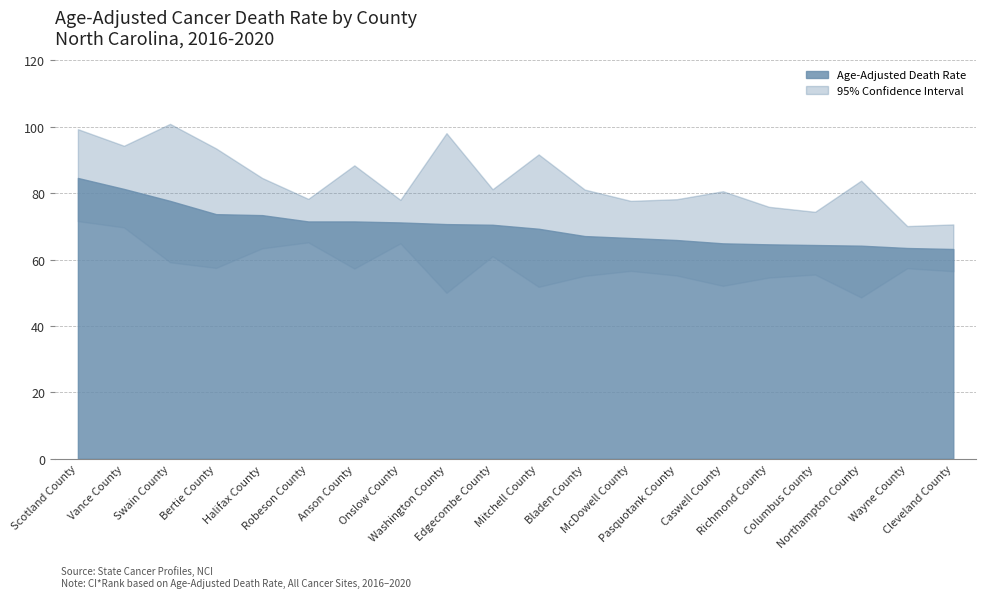

Reading right to left, list all the values displayed in this chart.

Age-Adjusted Death Rate: Cleveland County=63.2	Wayne County=63.5	Northampton County=64.2	Columbus County=64.4	Richmond County=64.6	Caswell County=64.9	Pasquotank County=65.9	McDowell County=66.5	Bladen County=67.1	Mitchell County=69.3	Edgecombe County=70.5	Washington County=70.7	Onslow County=71.2	Anson County=71.5	Robeson County=71.5	Halifax County=73.4	Bertie County=73.7	Swain County=77.7	Vance County=81.3	Scotland County=84.6
Lower CI (Rate): Cleveland County=56.5	Wayne County=57.4	Northampton County=48.6	Columbus County=55.5	Richmond County=54.6	Caswell County=52.1	Pasquotank County=55.2	McDowell County=56.6	Bladen County=55.1	Mitchell County=51.8	Edgecombe County=61.0	Washington County=50.0	Onslow County=64.9	Anson County=57.3	Robeson County=65.2	Halifax County=63.4	Bertie County=57.5	Swain County=59.2	Vance County=69.7	Scotland County=71.6
Upper CI (Rate): Cleveland County=70.6	Wayne County=70.1	Northampton County=83.8	Columbus County=74.4	Richmond County=75.9	Caswell County=80.6	Pasquotank County=78.2	McDowell County=77.7	Bladen County=81.1	Mitchell County=91.7	Edgecombe County=81.2	Washington County=98.1	Onslow County=78.0	Anson County=88.4	Robeson County=78.3	Halifax County=84.6	Bertie County=93.5	Swain County=100.9	Vance County=94.3	Scotland County=99.3